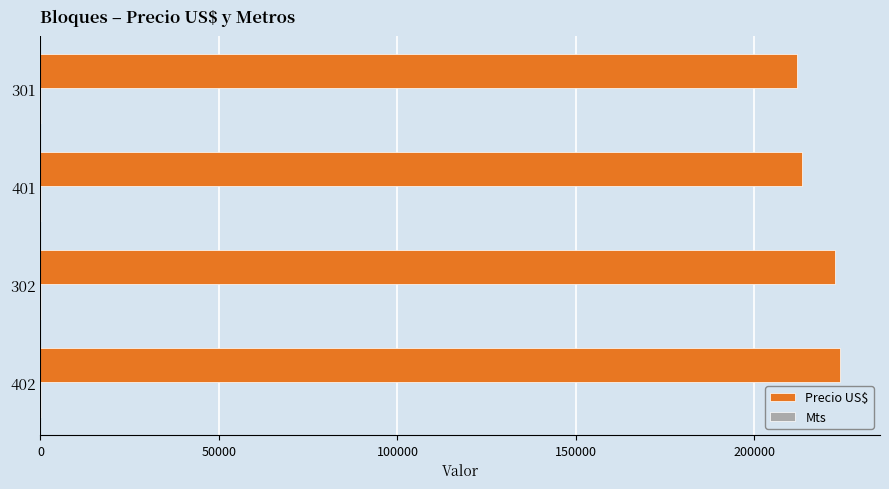

Which series has the largest total across all categories?

Precio US$